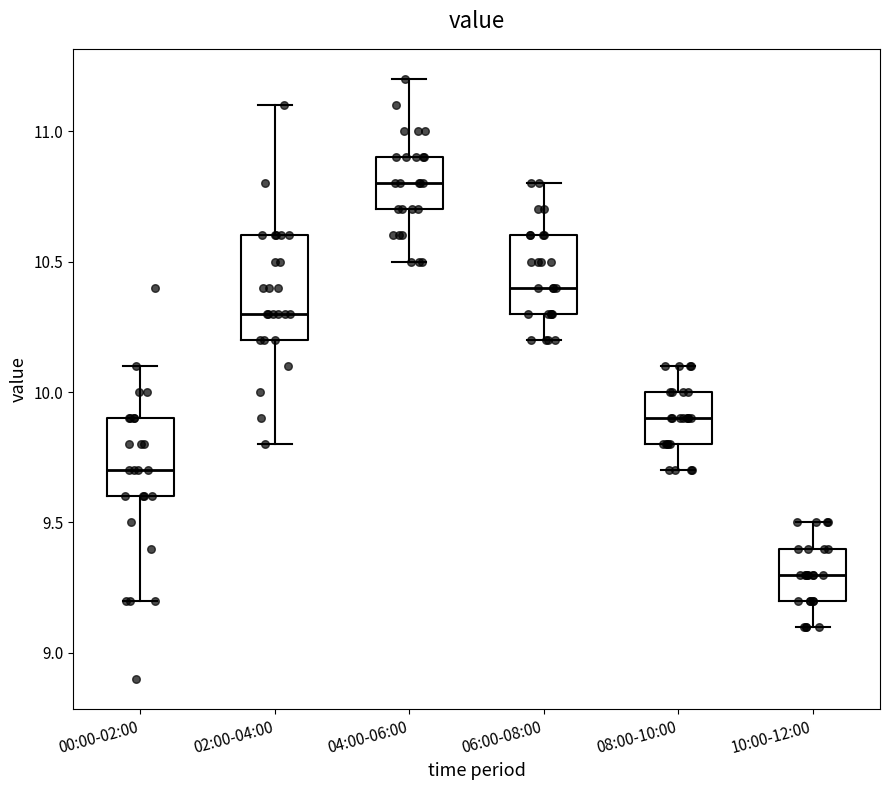

Which box has the lowest median line?

10:00-12:00